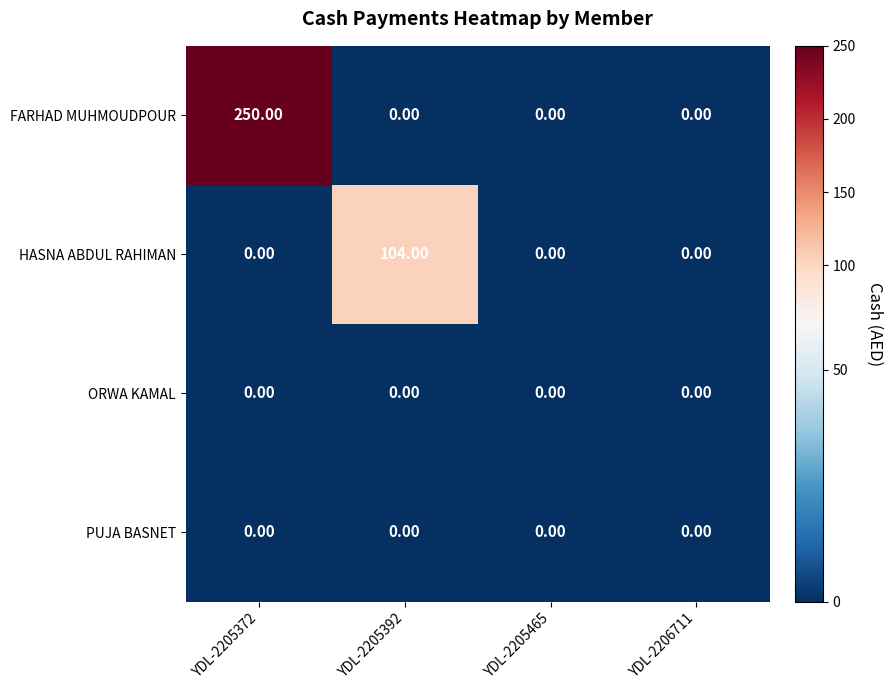

What is the difference between the maximum and second lowest values in the HASNA ABDUL RAHIMAN series?

104